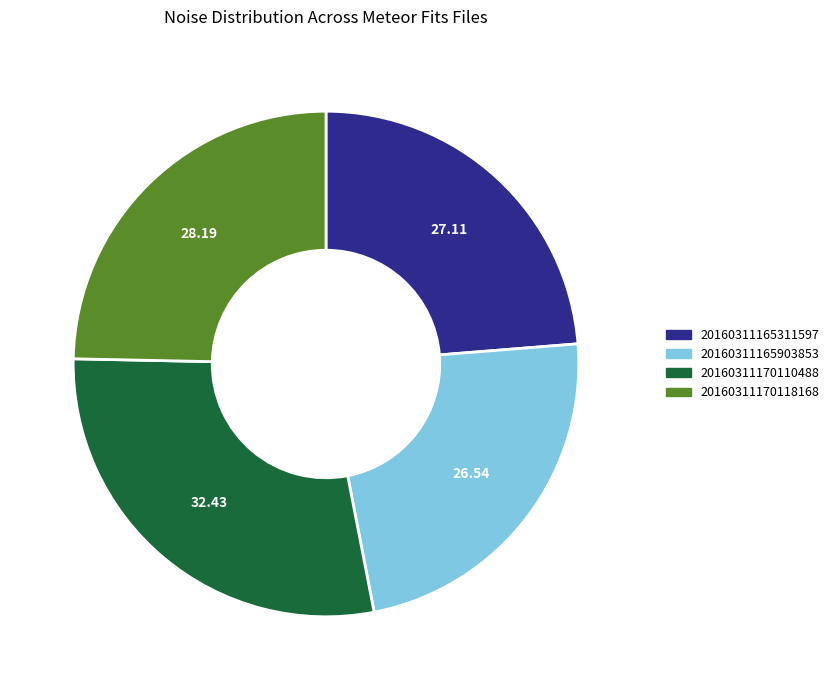

Is there a majority slice in this chart?

No